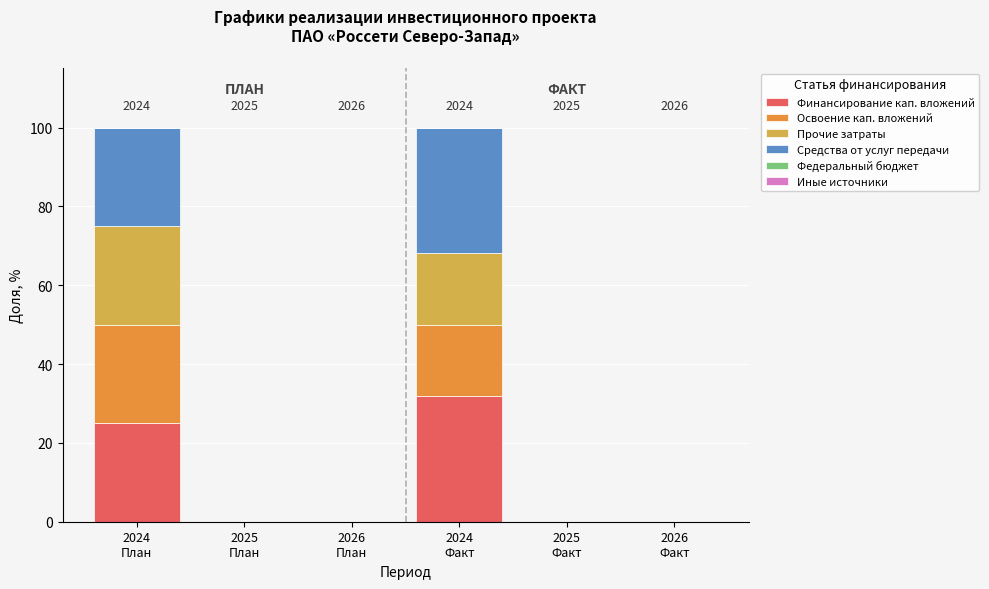

Count the number of data series in this chart.

4